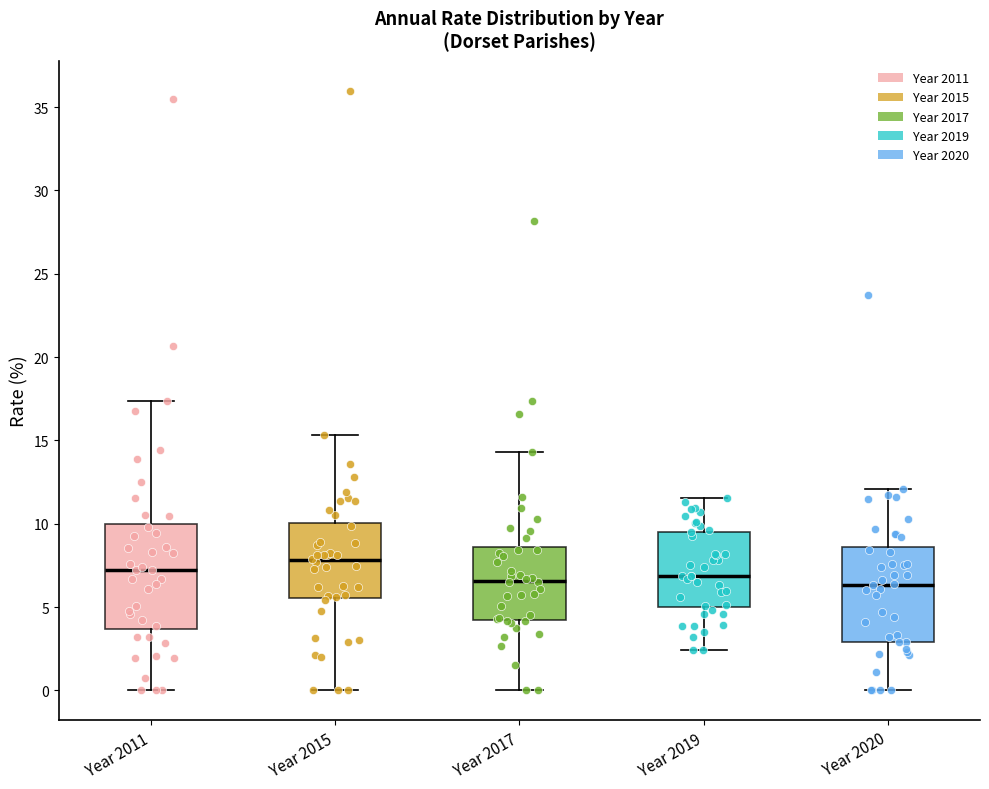

Which box's median line is the highest?

Year 2015